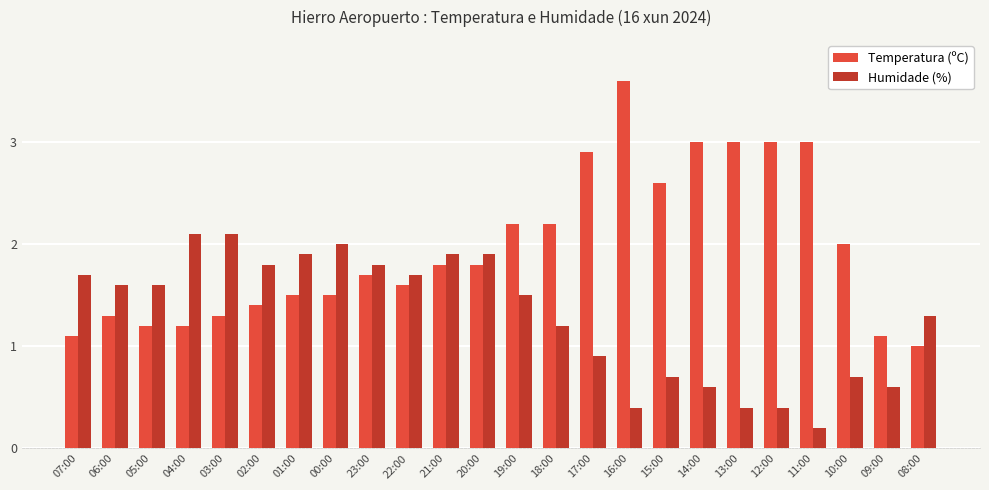

True or false: Humidade (%) has a value of 2.7 at 21:00.

False